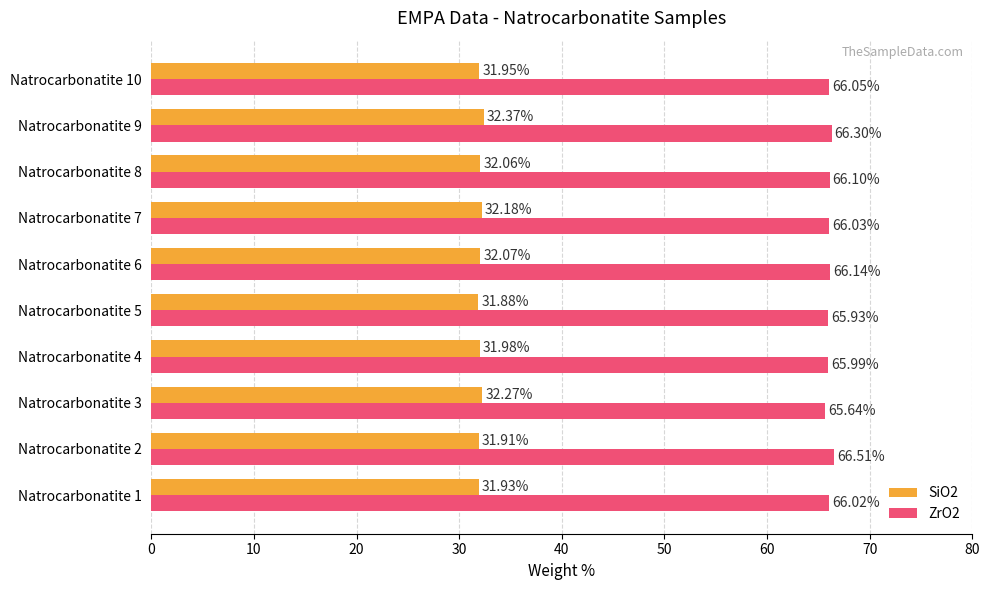

Which series has the largest total across all categories?

ZrO2